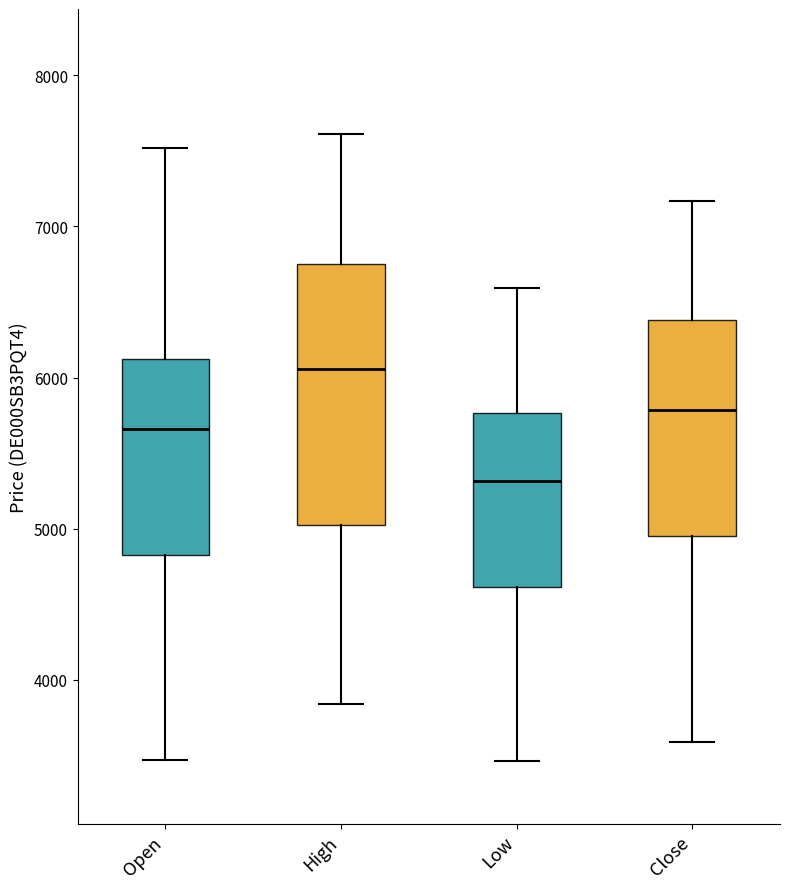

Reading left to right, read every box against the y-axis: the position of its median line, the range the box covers, and the ends of its whiskers. The values are not printed on the chart, so give them approximately, as read against the axis.

Open: median 5700, box 4800 to 6100, whiskers 3500 to 7500
High: median 6100, box 5000 to 6800, whiskers 3800 to 7600
Low: median 5300, box 4600 to 5800, whiskers 3500 to 6600
Close: median 5800, box 4900 to 6400, whiskers 3600 to 7200